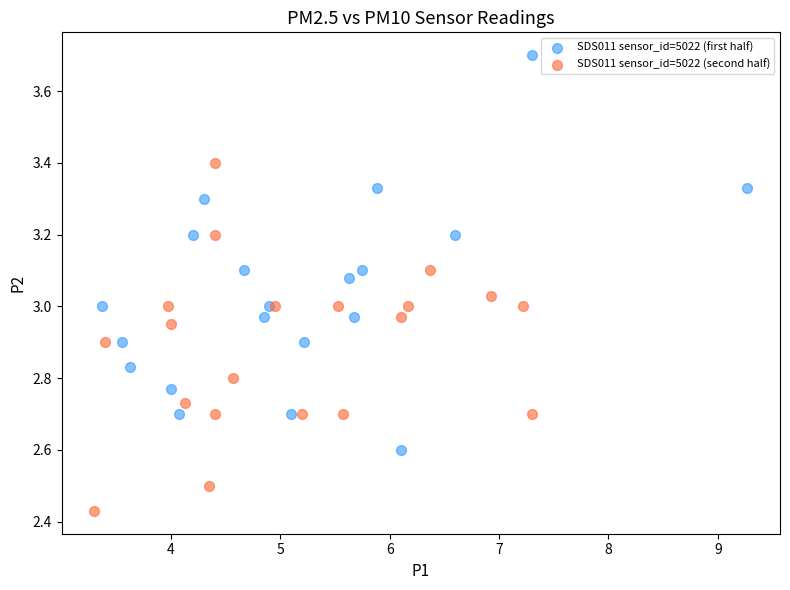

Which series contains the lowest Y value?

SDS011 sensor_id=5022 (second half)